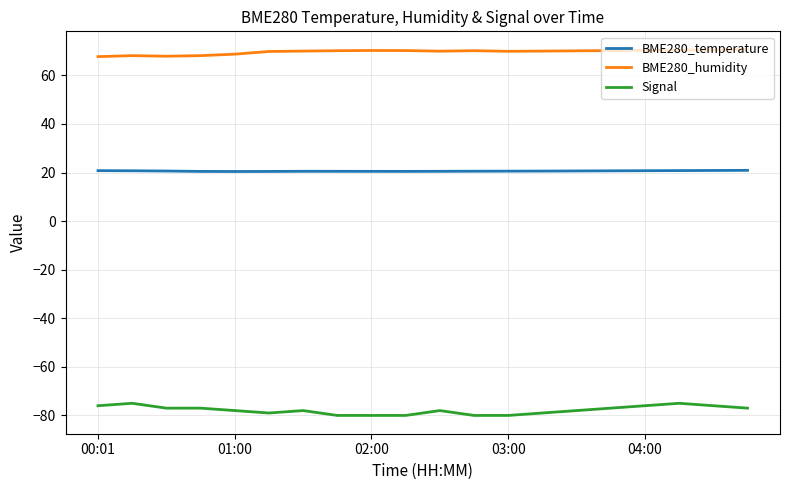

What are all the series names shown in the legend?

BME280_temperature, BME280_humidity, Signal